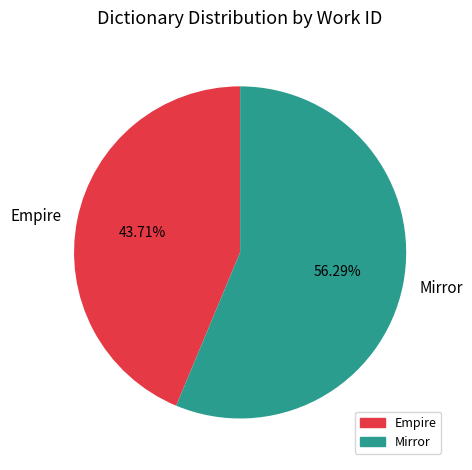

What is the smallest slice in the pie chart?

Empire